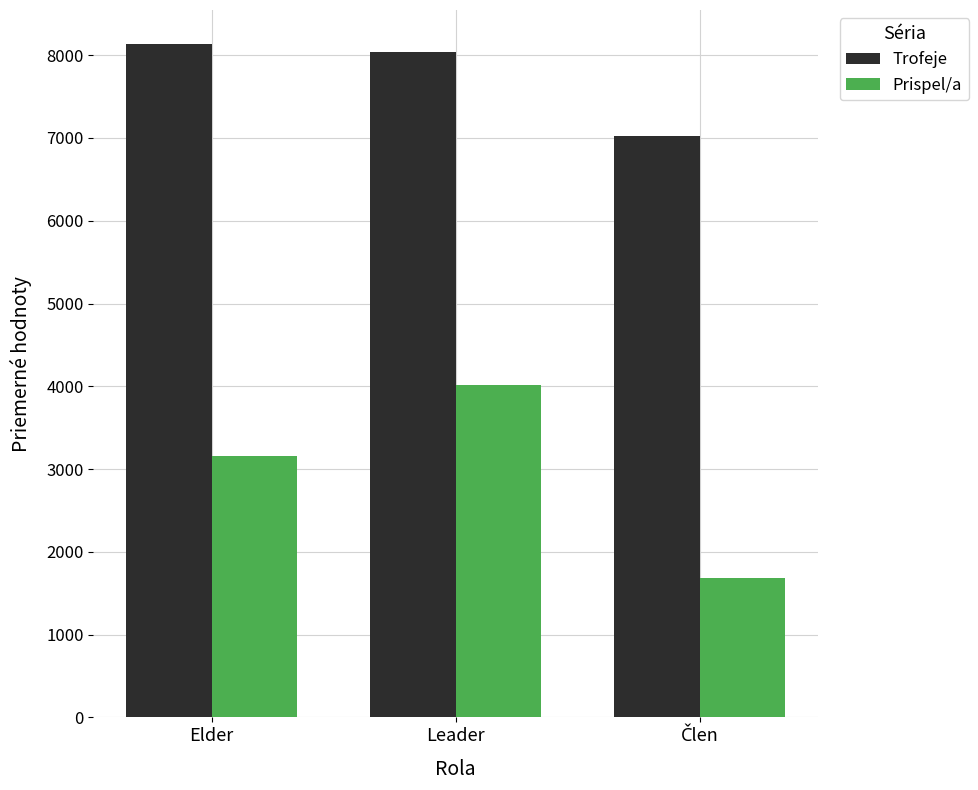

Reading left to right, transcribe all the data shown in this chart.

Trofeje: 8139.0	8038.0	7022.9
Prispel/a: 3159.5	4019.0	1678.5